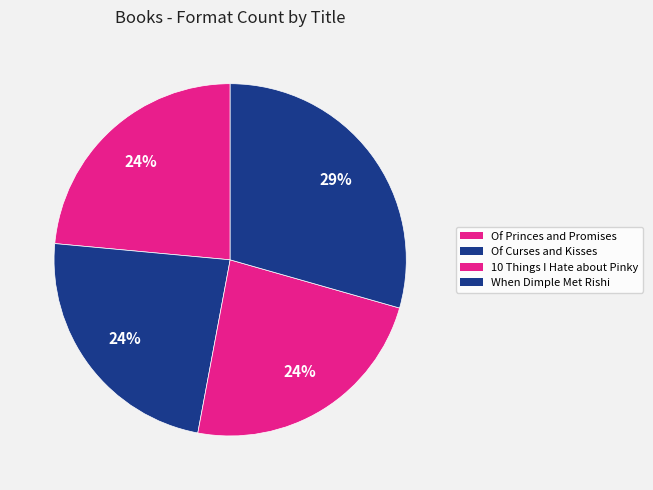

To the nearest percent, what portion does 10 Things I Hate about Pinky represent?

24%